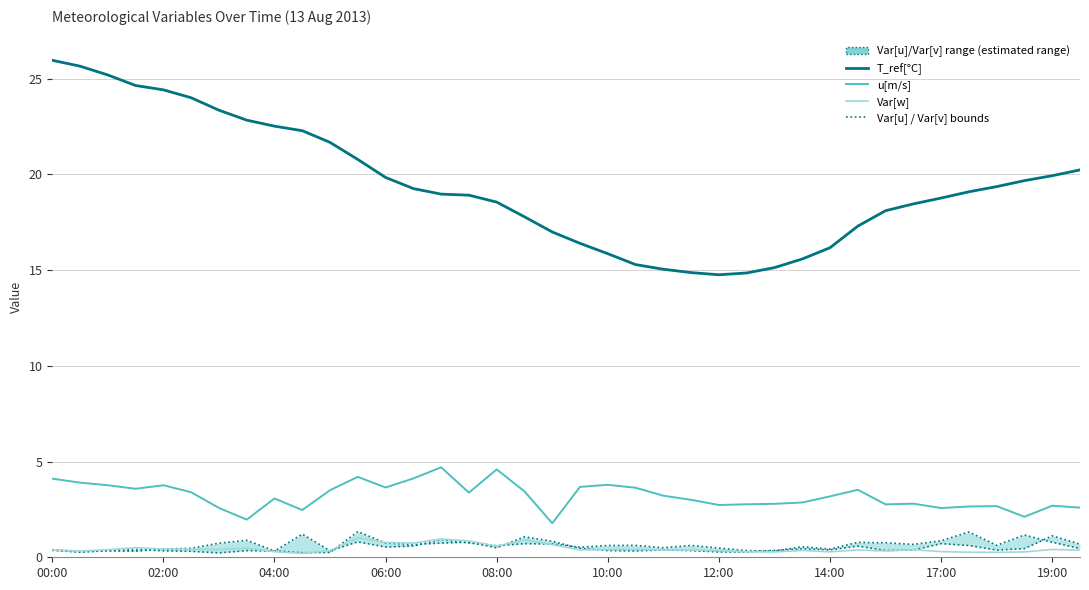

At which category does the chart reach its peak across all series?

00:00